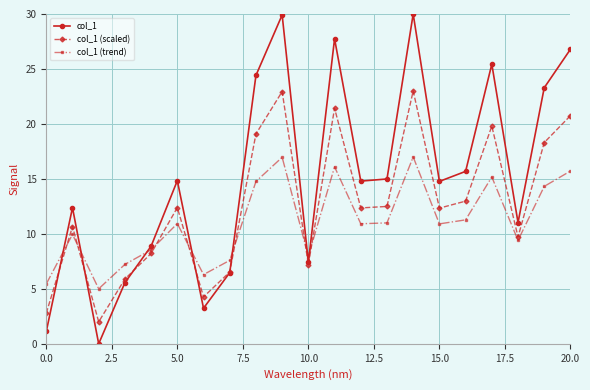

Which series has the largest total across all categories?

col_1